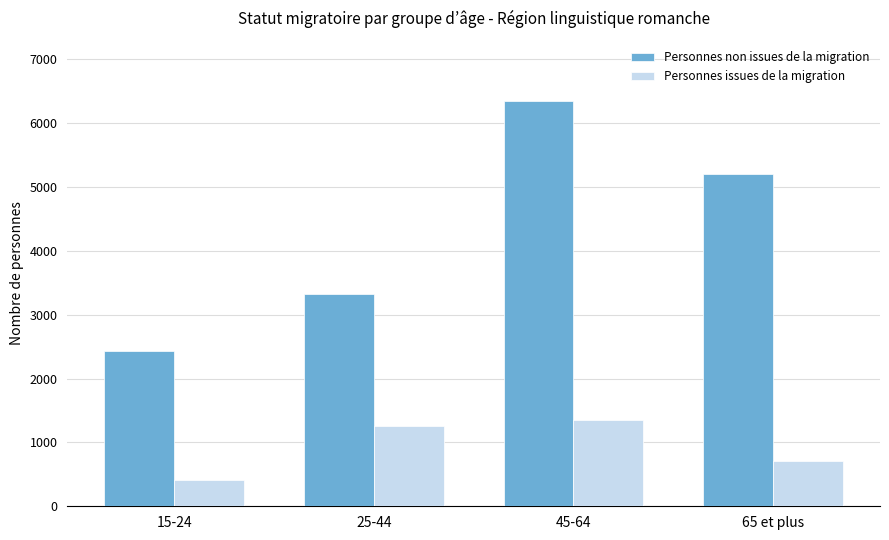

The value of Personnes issues de la migration at 65 et plus is 284.6. True or false?

False